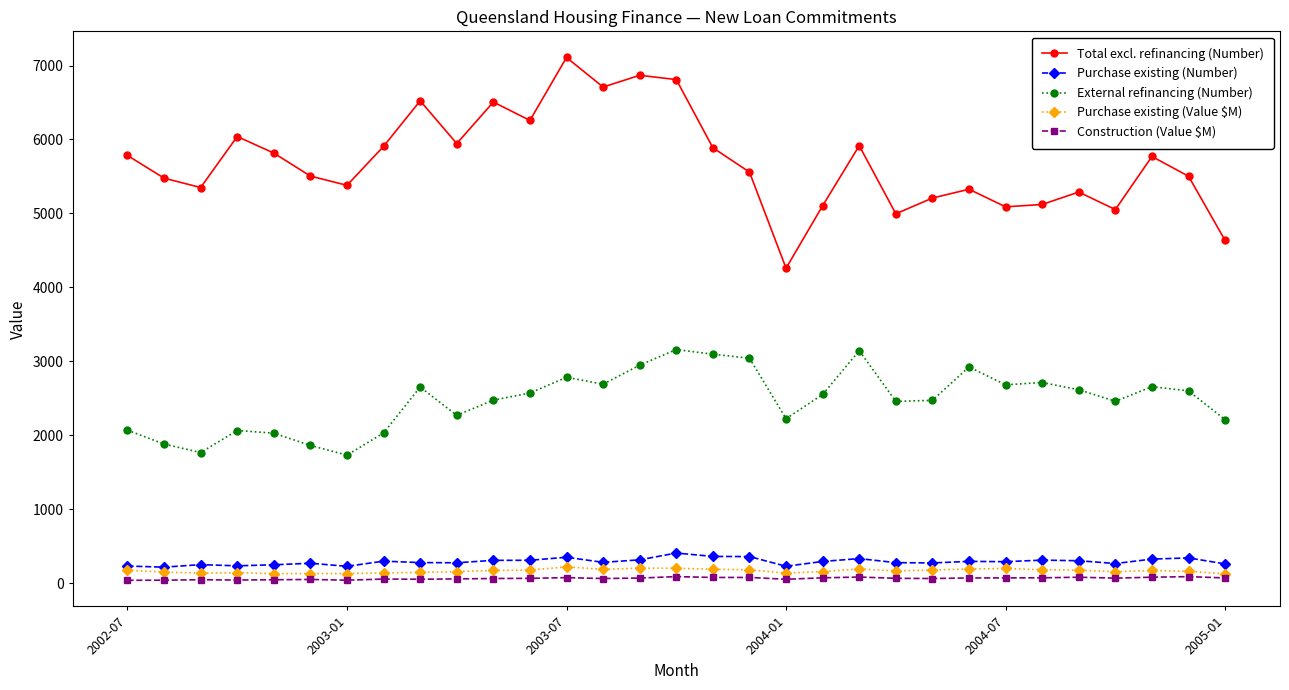

In Total excl. refinancing (Number), how many points are higher than both neighbors (excluding endpoints)?

9